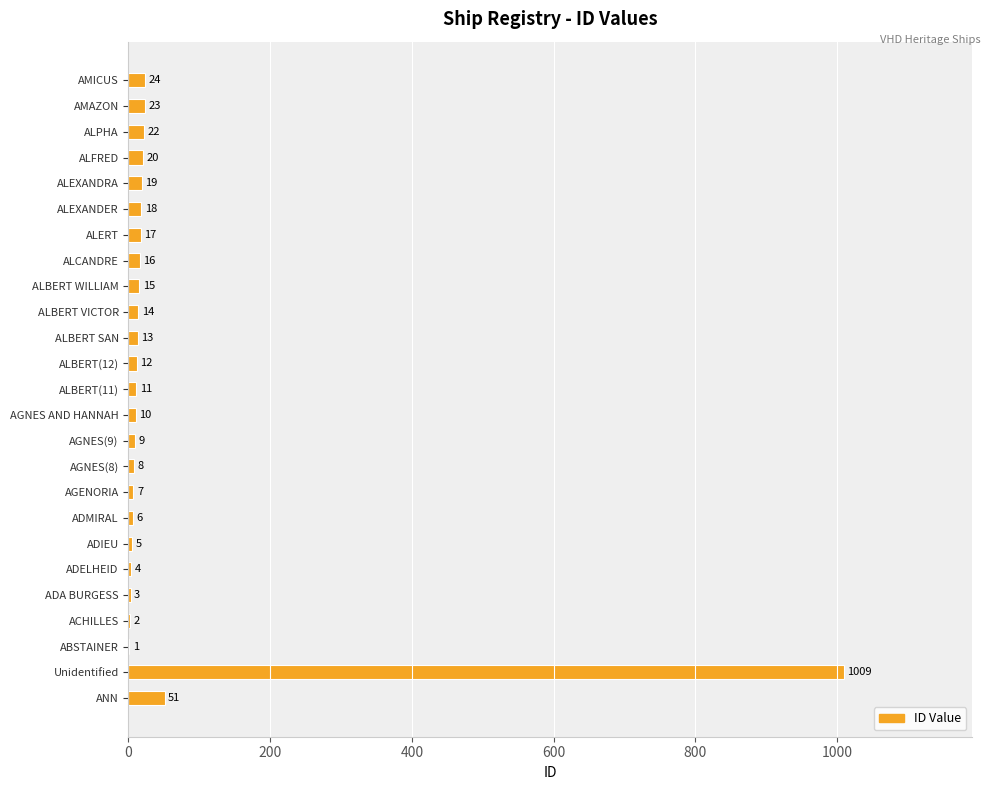

What is the average value?

54